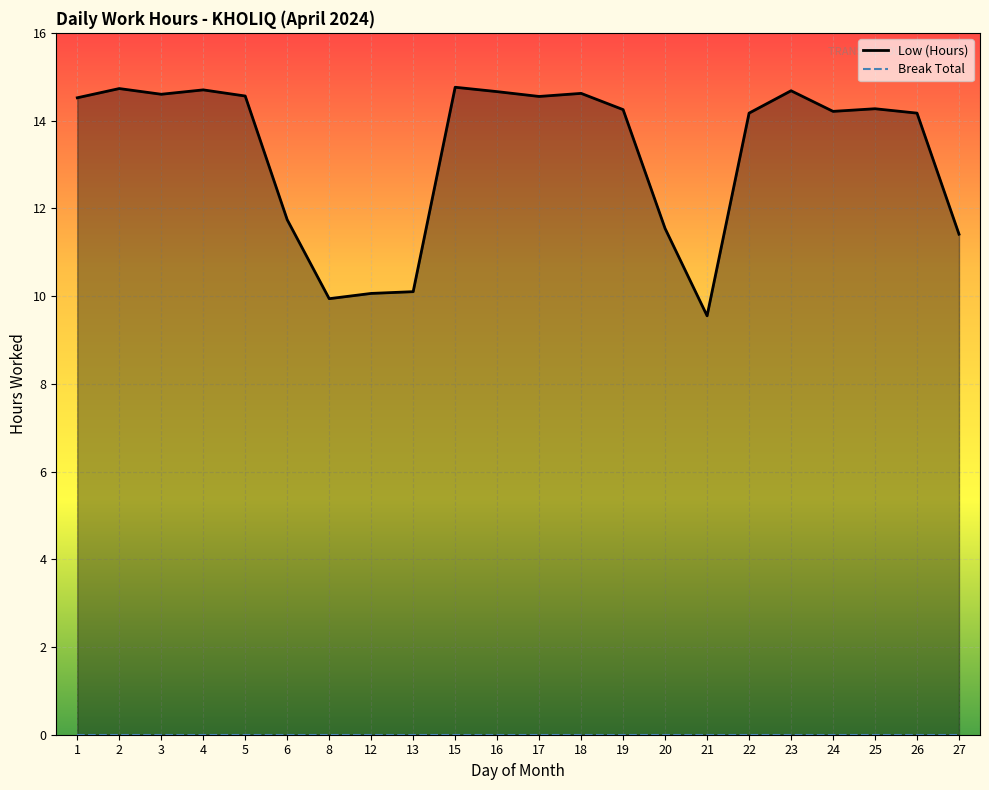

List the labels in order of Low (Hours) value, largest first.

15, 2, 4, 23, 16, 18, 3, 5, 17, 1, 25, 19, 24, 22, 26, 6, 20, 27, 13, 12, 8, 21